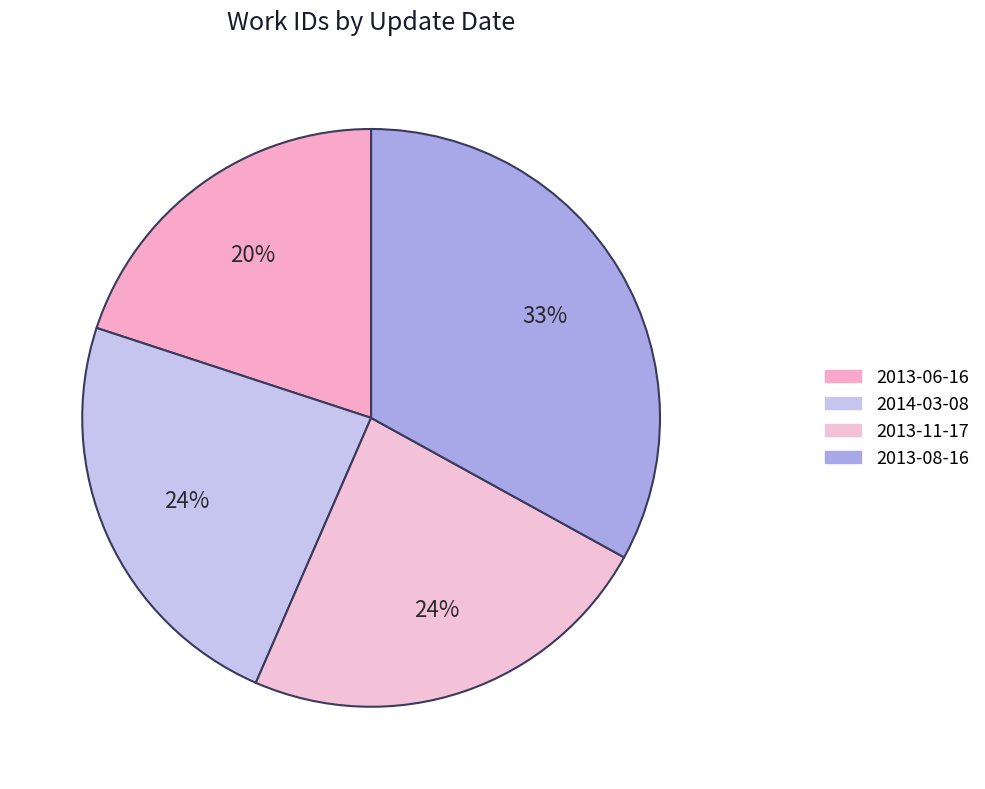

What percentage is the 2013-08-16 slice, to the nearest percent?

33%